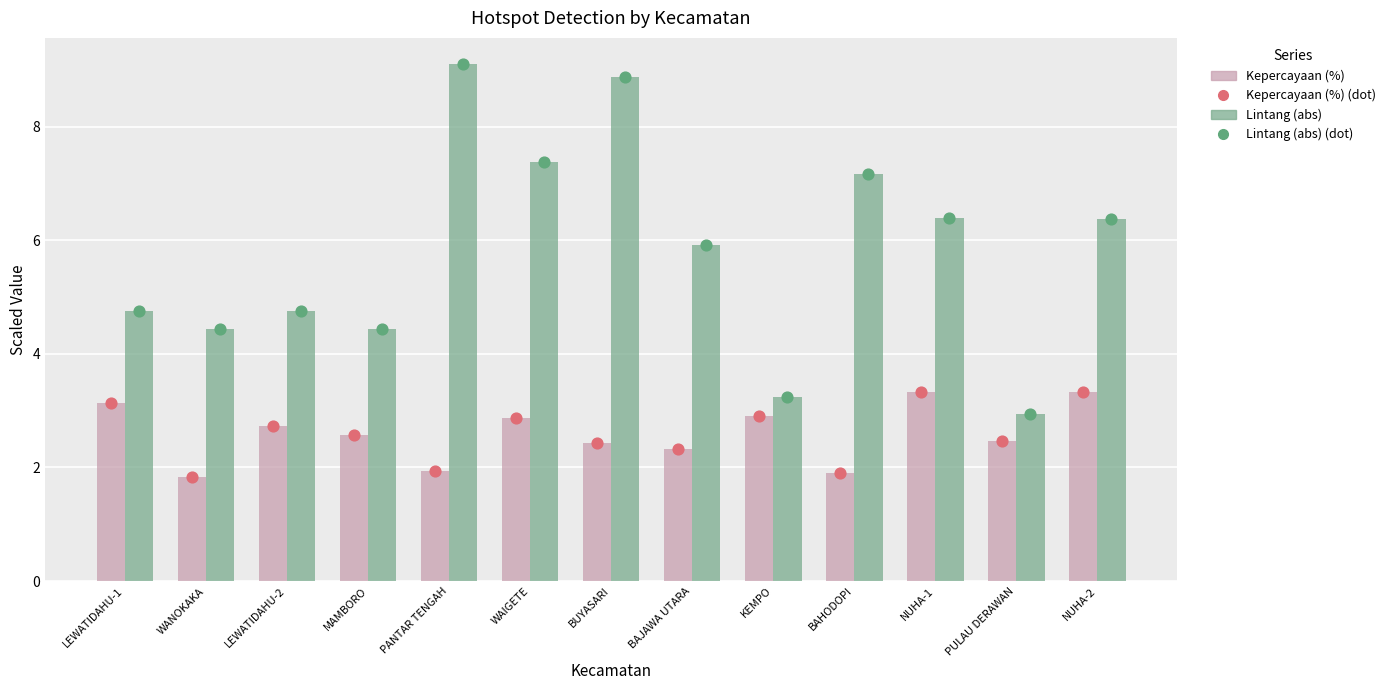

Is the value of Lintang (abs) at LEWATIDAHU-1 greater than the value of Kepercayaan (%) at KEMPO?

Yes